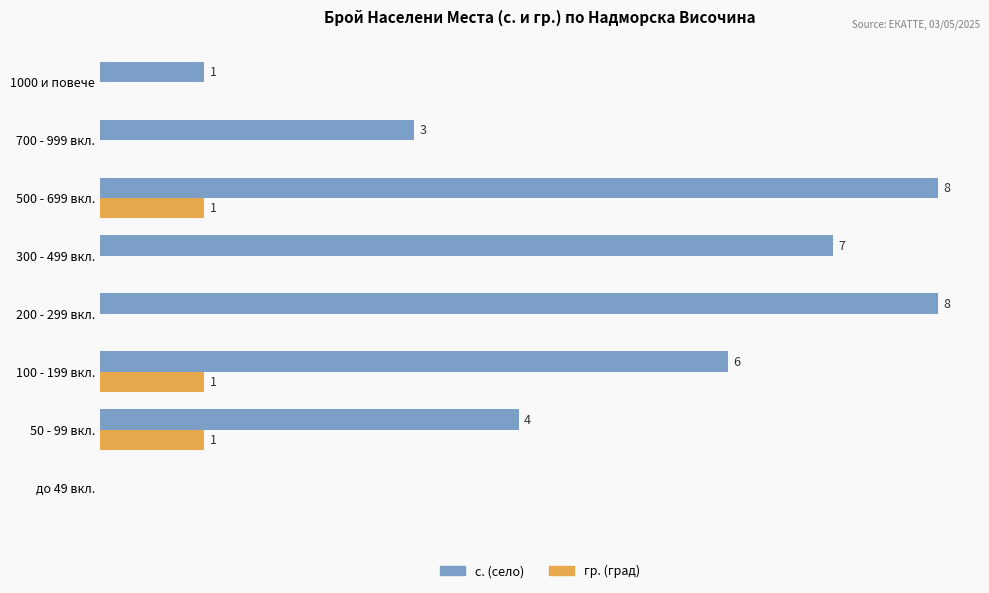

Which series has the largest total across all categories?

с. (село)